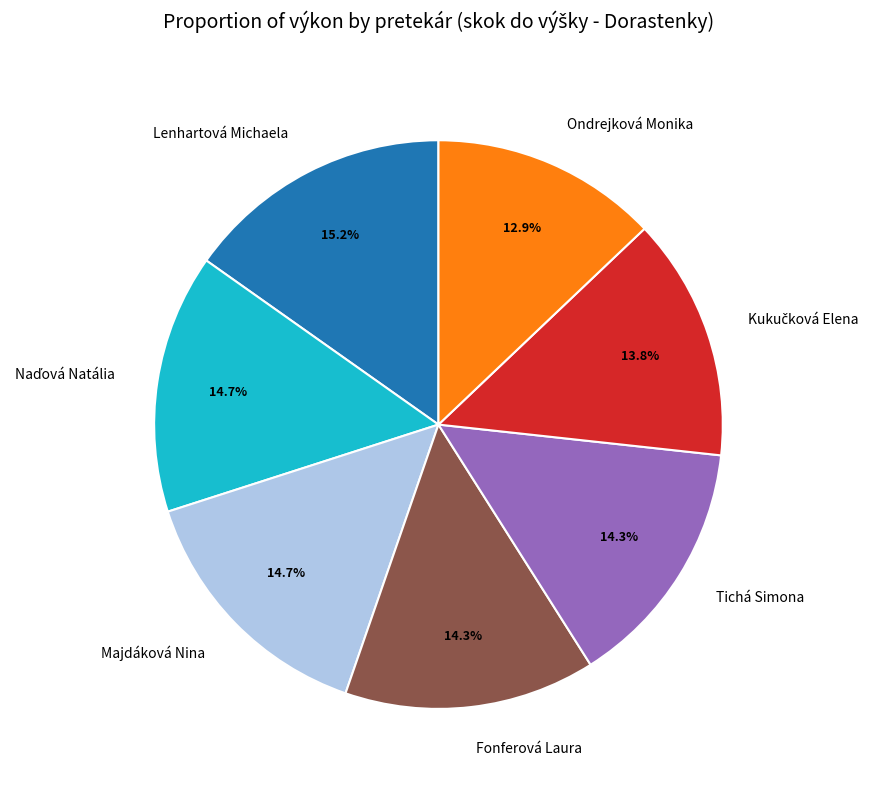

Does Tichá Simona account for over 50% of the chart?

No